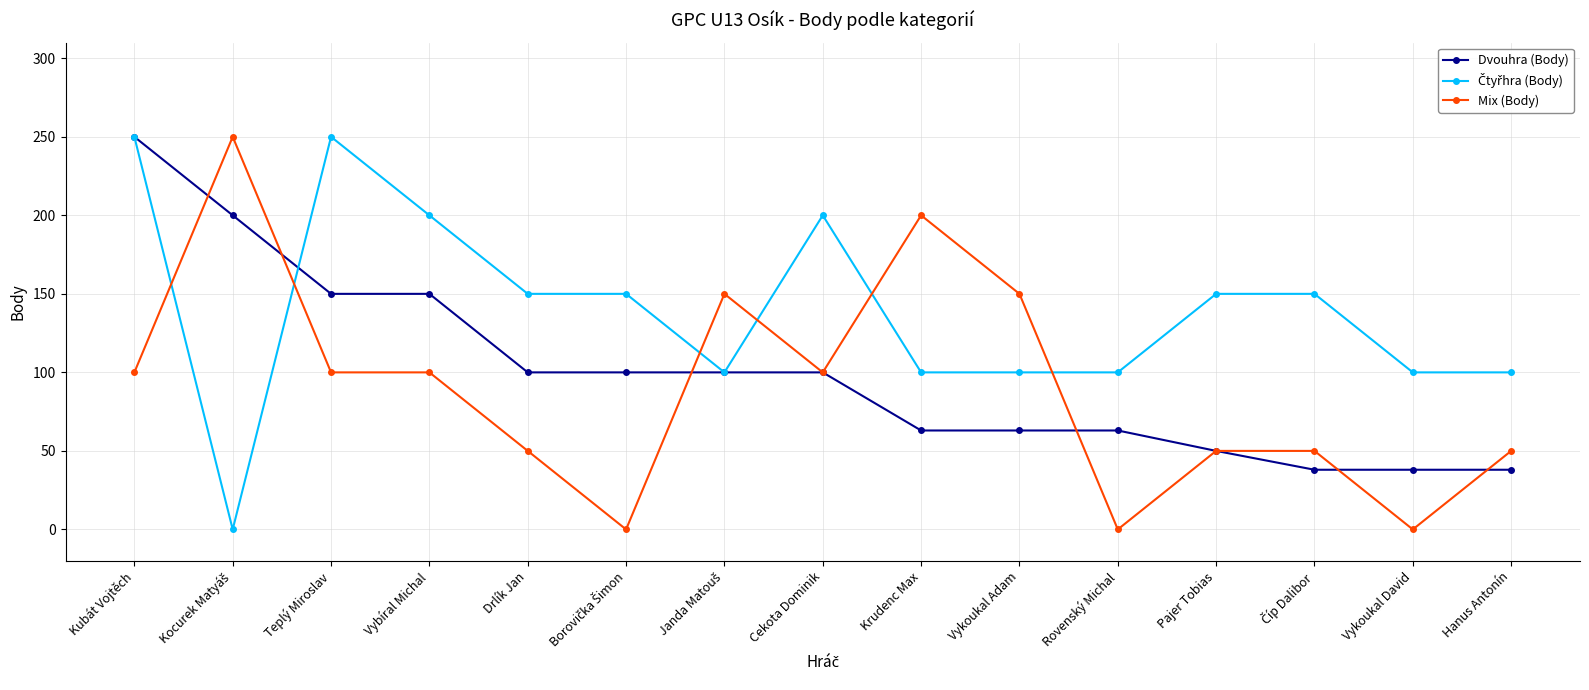

What is the label of the 2nd point from the right?

Vykoukal David